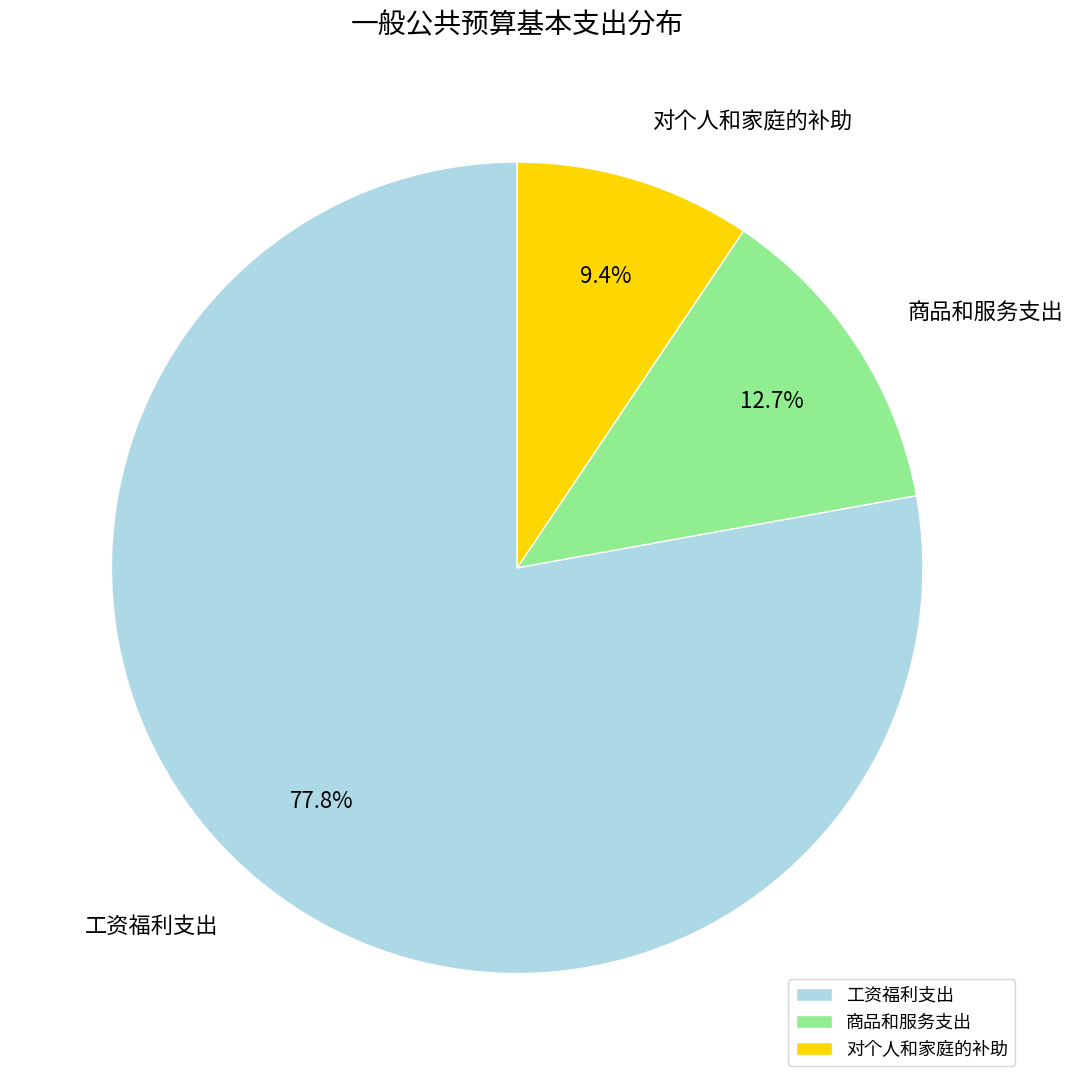

Does 商品和服务支出 account for over 50% of the chart?

No